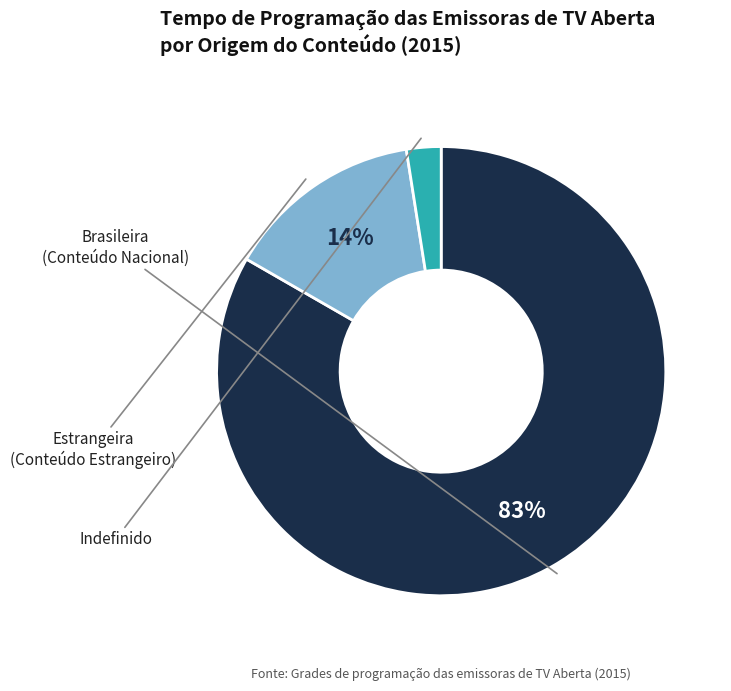

To the nearest percent, what is the average slice percentage?

33%